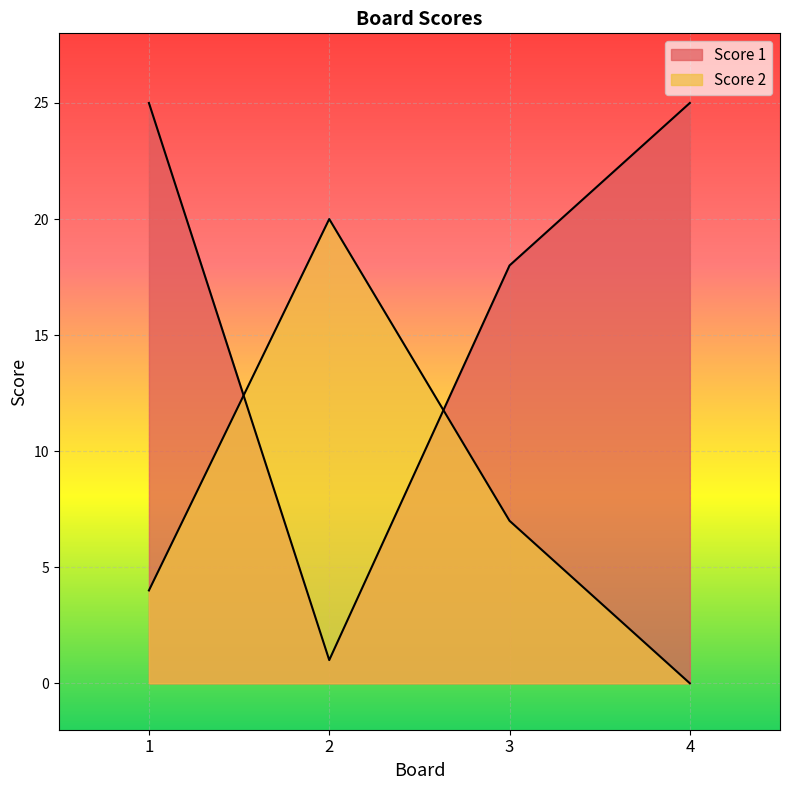

Which has a higher value, 2 or 1?

1